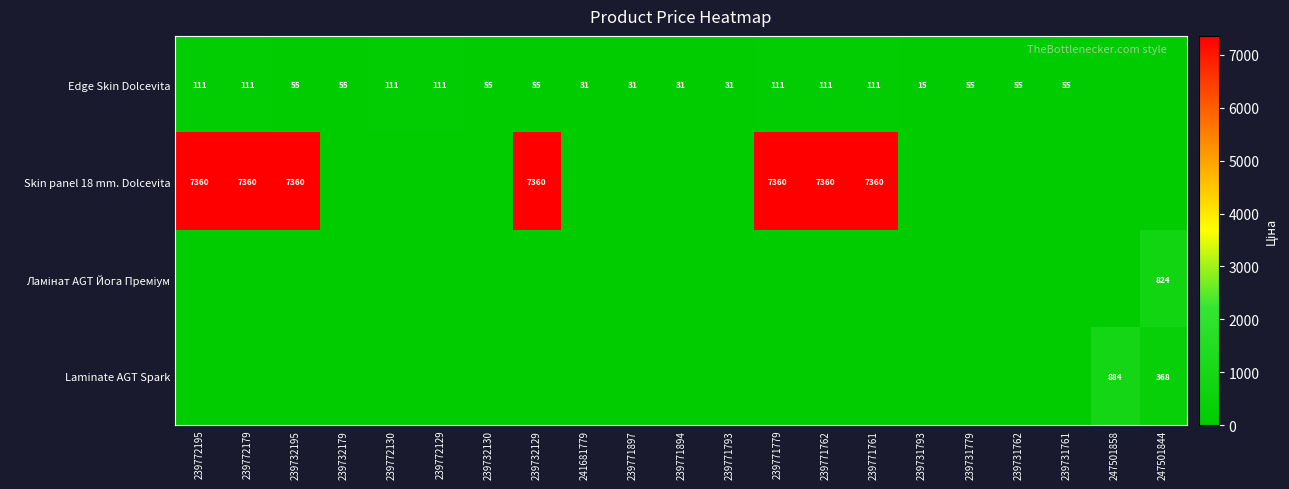

The value of Laminate AGT Spark at 247501844 is 368. True or false?

True